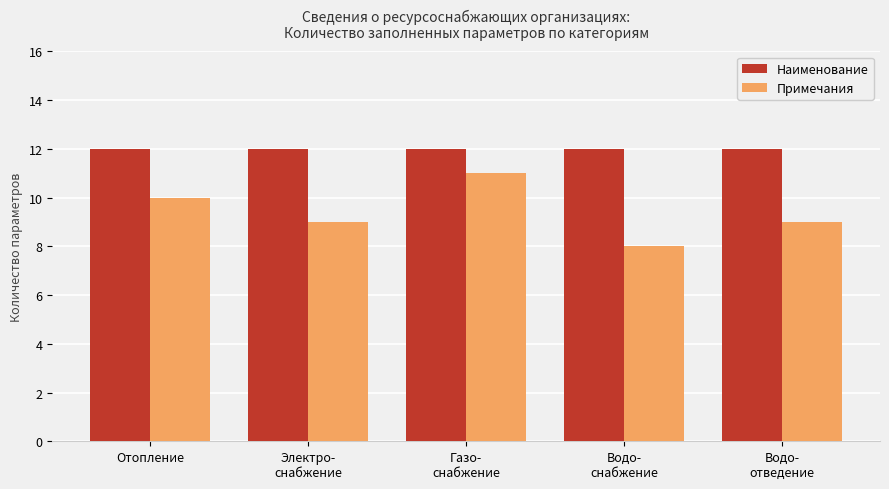

Is it true that Примечания equals 4 at Водо-
отведение?

False